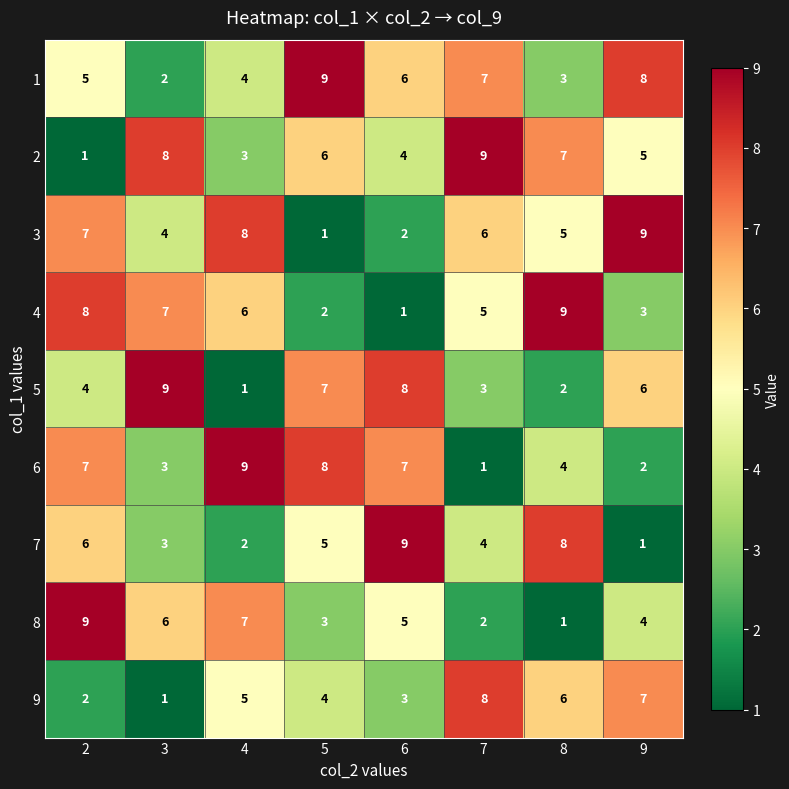

What is the spread (max minus min) of values at 8?

8